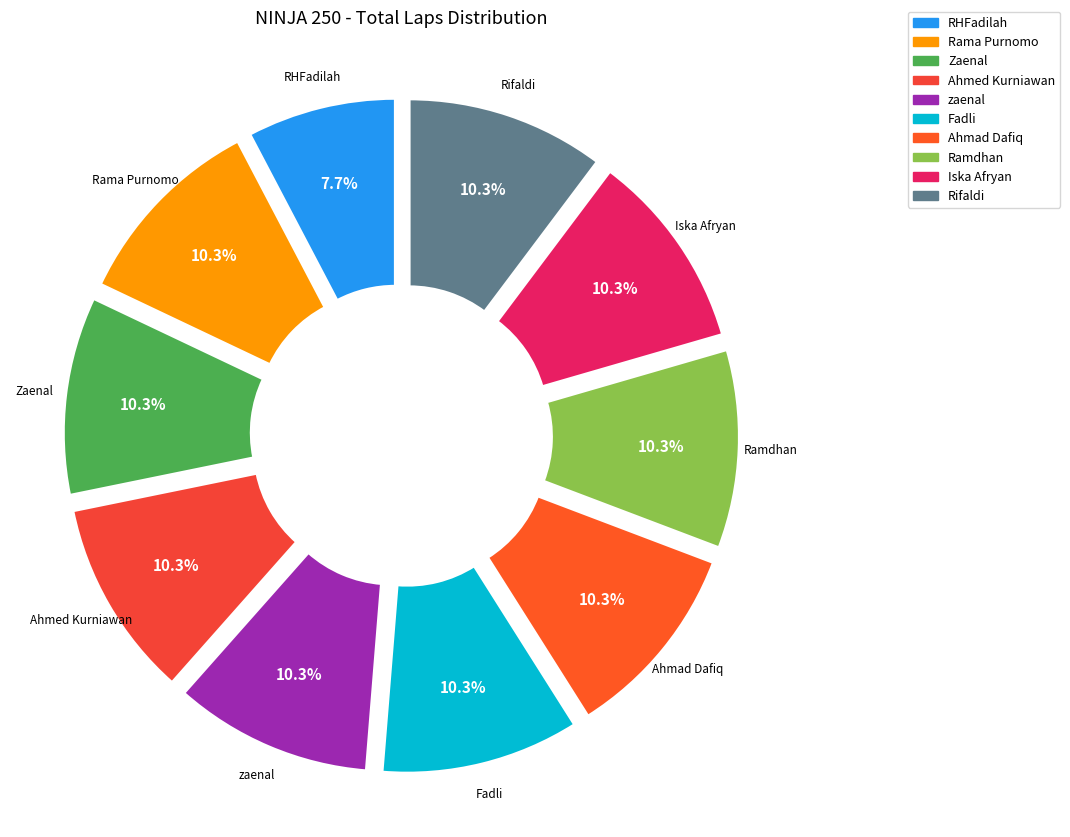

To the nearest percent, what is the difference between the largest and smallest slice percentages?

3%